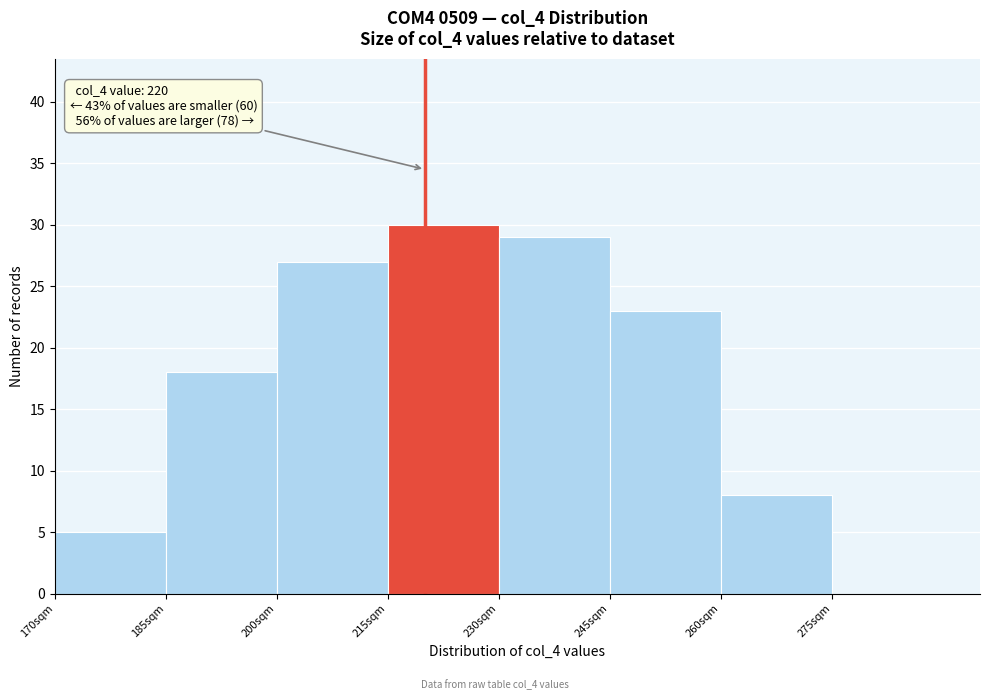

Which range on the x-axis has the tallest bar?

215 to 230